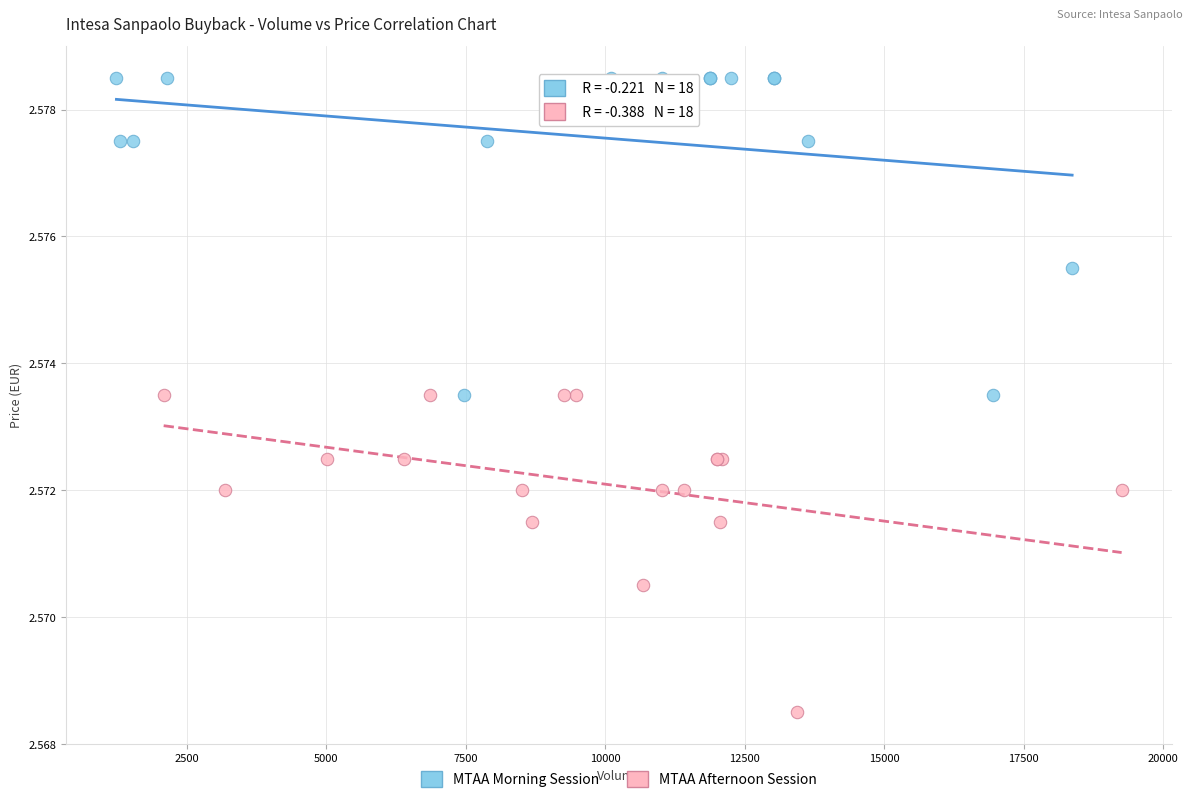

What are all the series names shown in the legend?

MTAA Morning Session, MTAA Afternoon Session